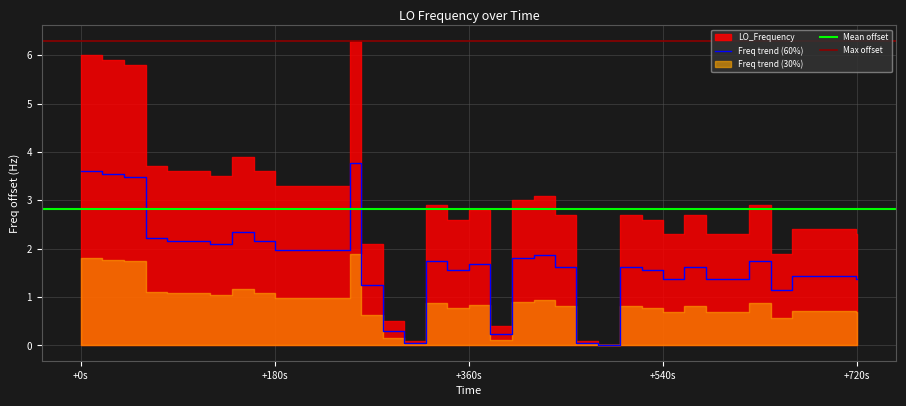

At which label does Freq trend (60%) first exceed 1?

+0s